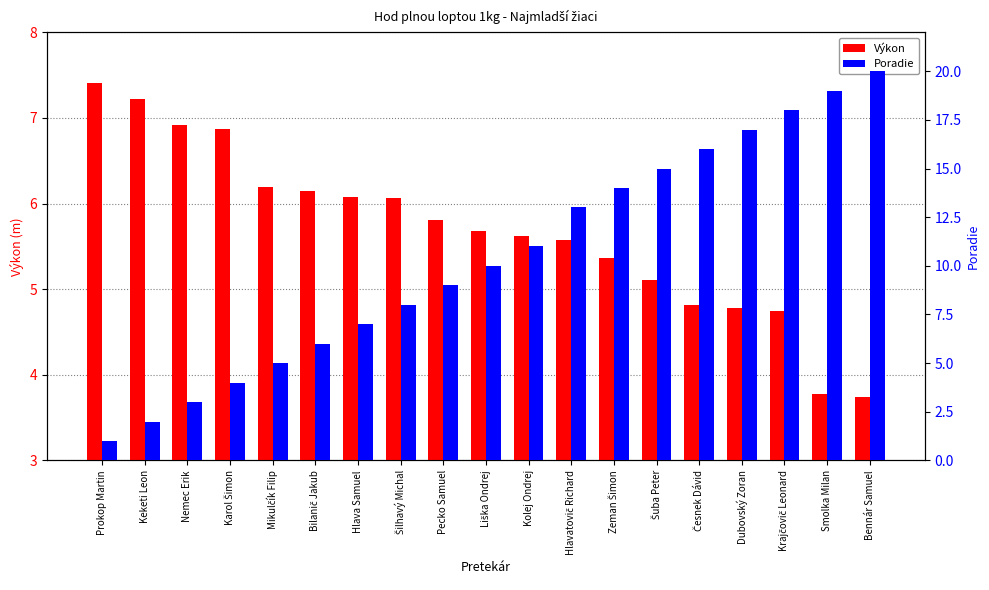

What is the label of the 2nd bar from the right?

Smolka Milan